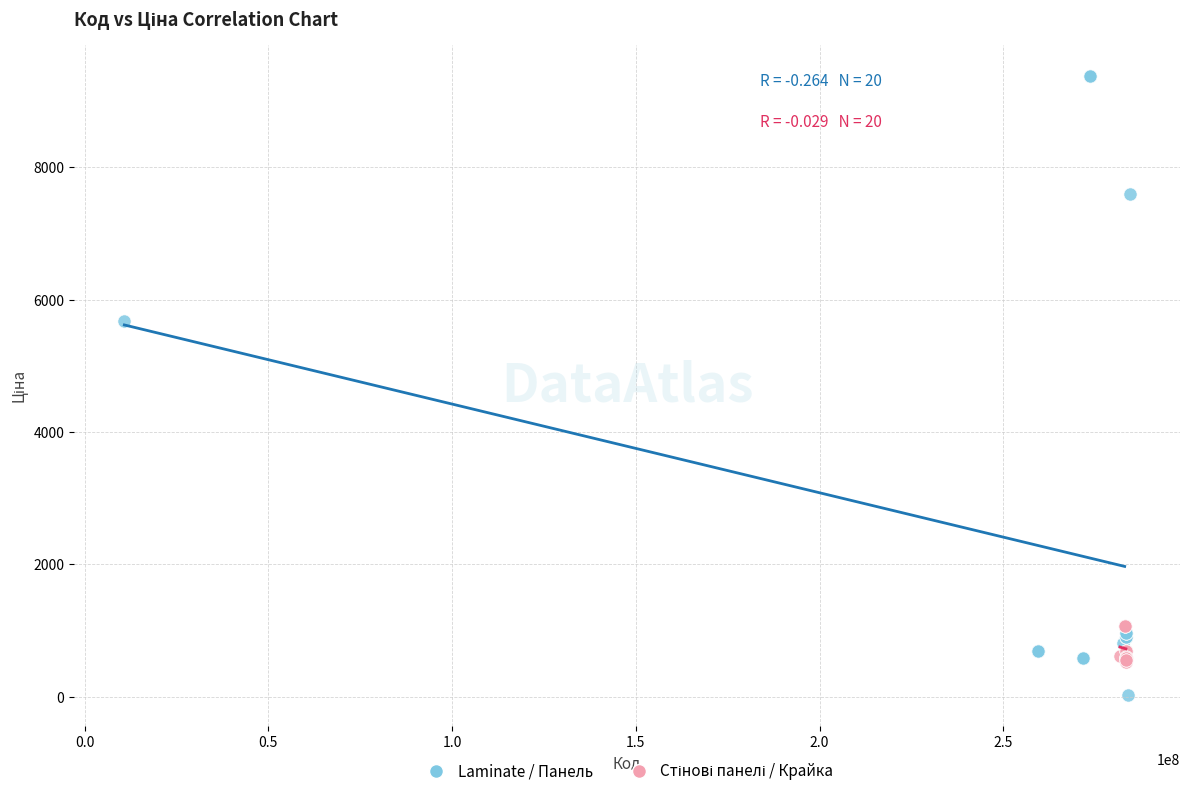

Which series reaches the maximum Y coordinate?

Laminate / Панель